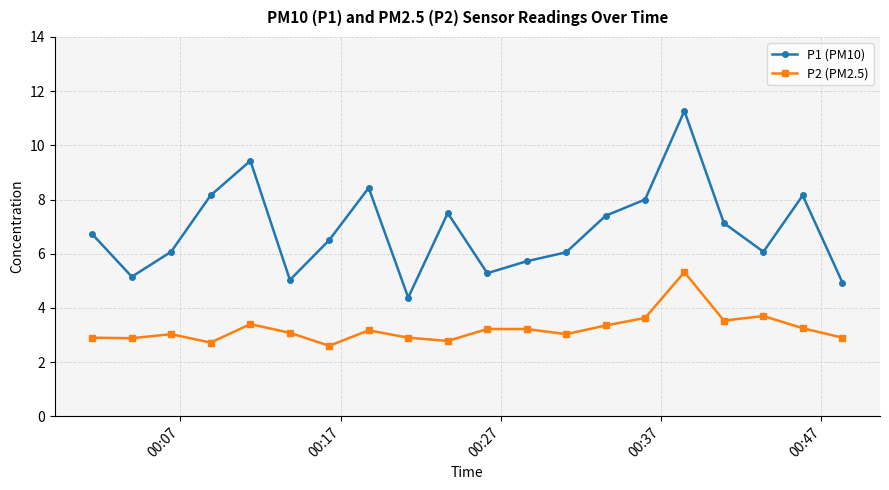

What are all the series names shown in the legend?

P1 (PM10), P2 (PM2.5)